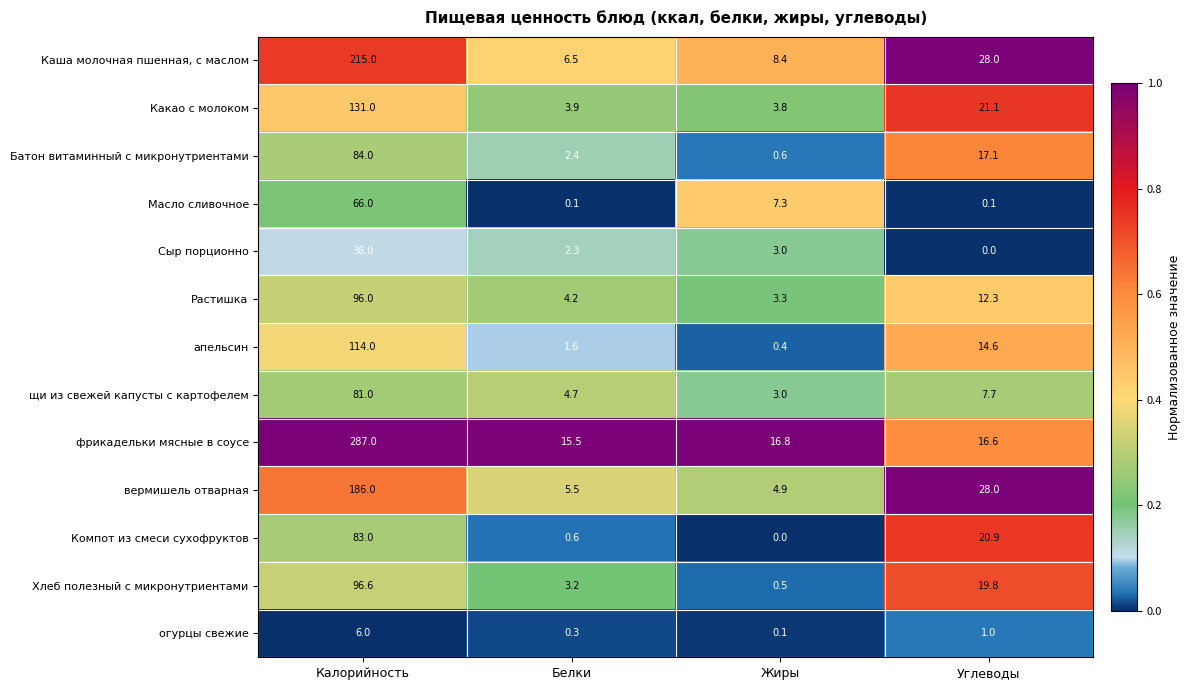

Which series has the largest range (max minus min)?

фрикадельки мясные в соусе